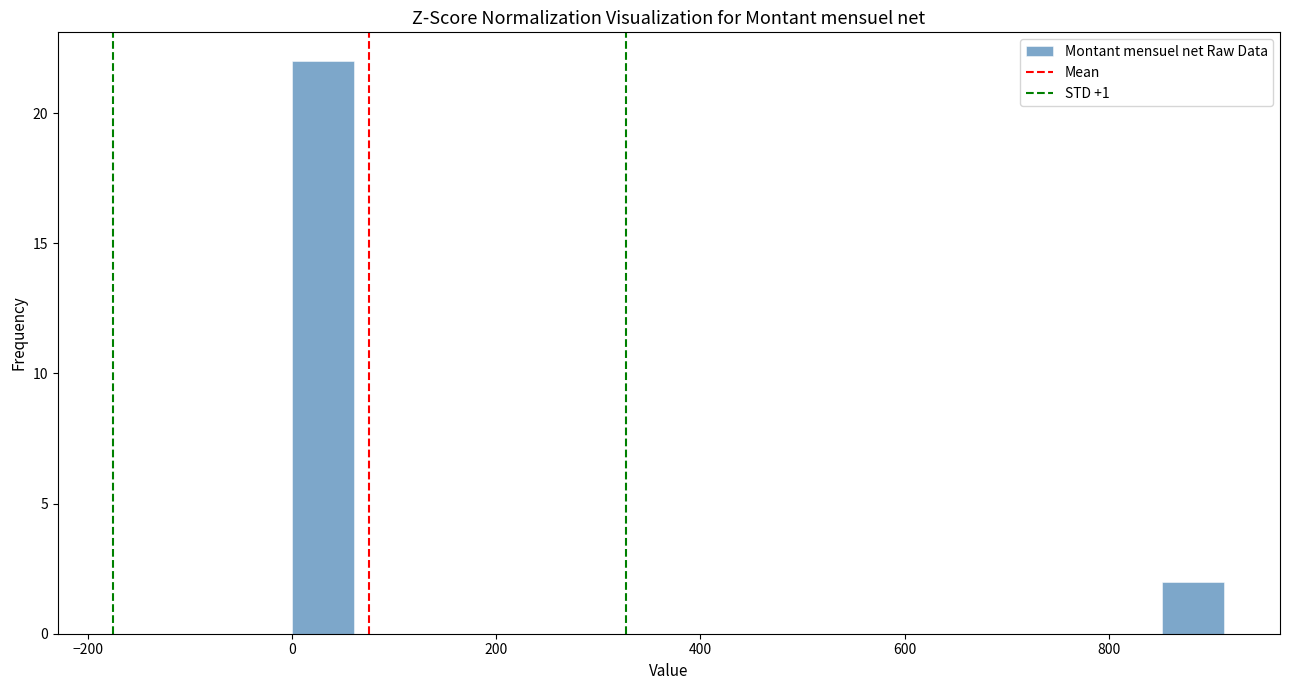

Around what value on the x-axis is the tallest bar? Give the approximate position of its centre, as read against the axis.

40